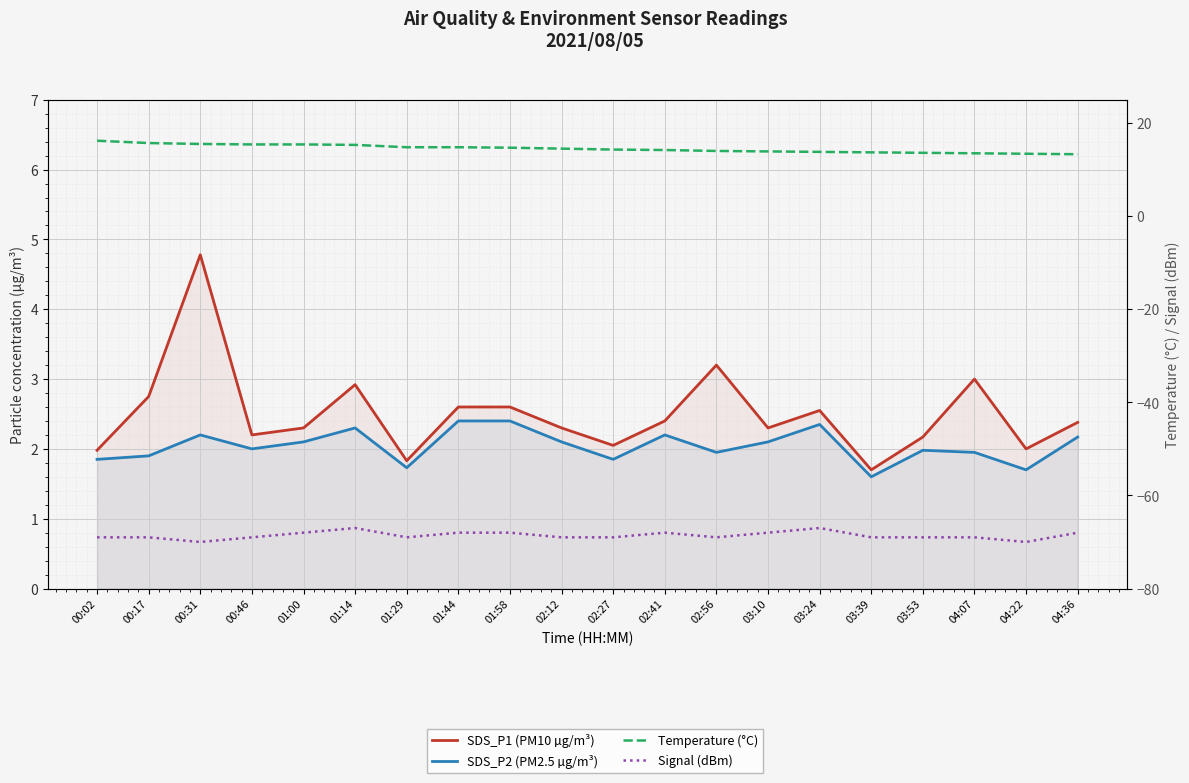

Is it true that SDS_P2 (PM2.5 µg/m³) equals 1.3 at 03:53?

False